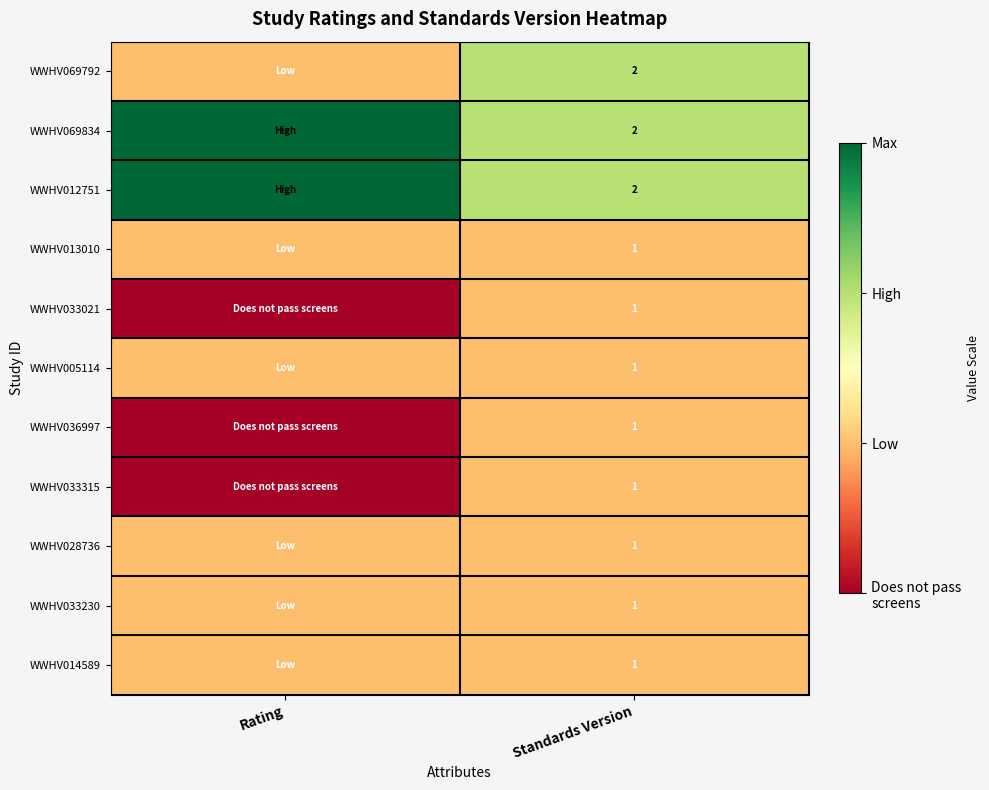

True or false: WWHV069792 has a value of 2 at Standards Version.

True